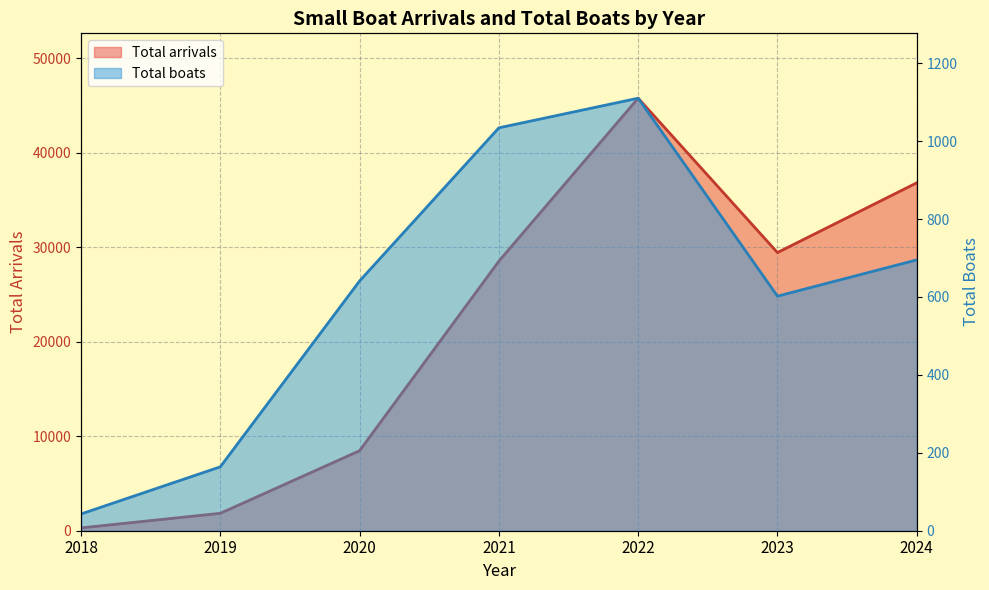

Reading left to right, transcribe all the data shown in this chart.

Total arrivals: 2018=299	2019=1843	2020=8466	2021=28526	2022=45774	2023=29437	2024=36816
Total boats: 2018=43	2019=164	2020=641	2021=1034	2022=1110	2023=602	2024=695